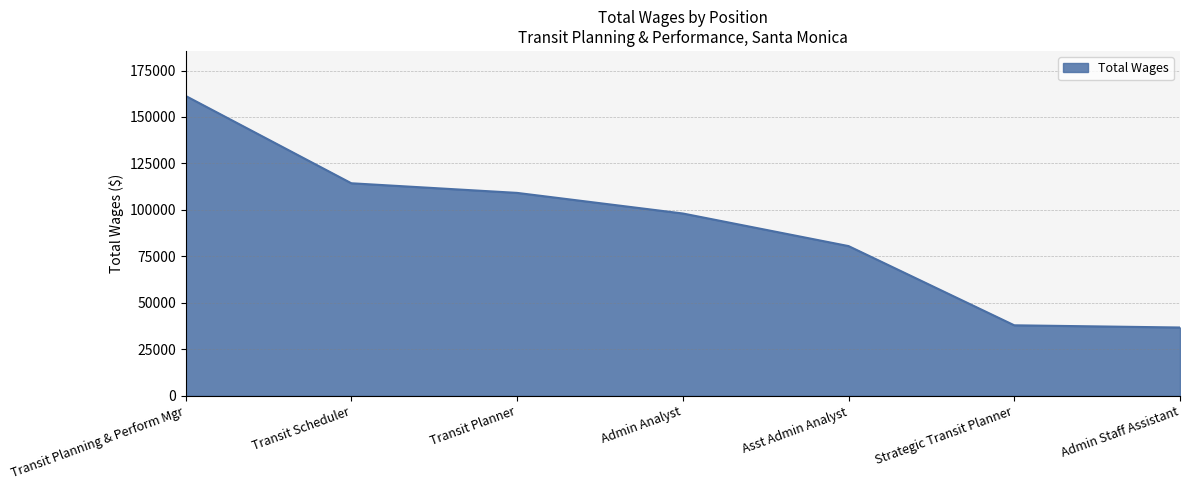

What is the sum of all values?

638129